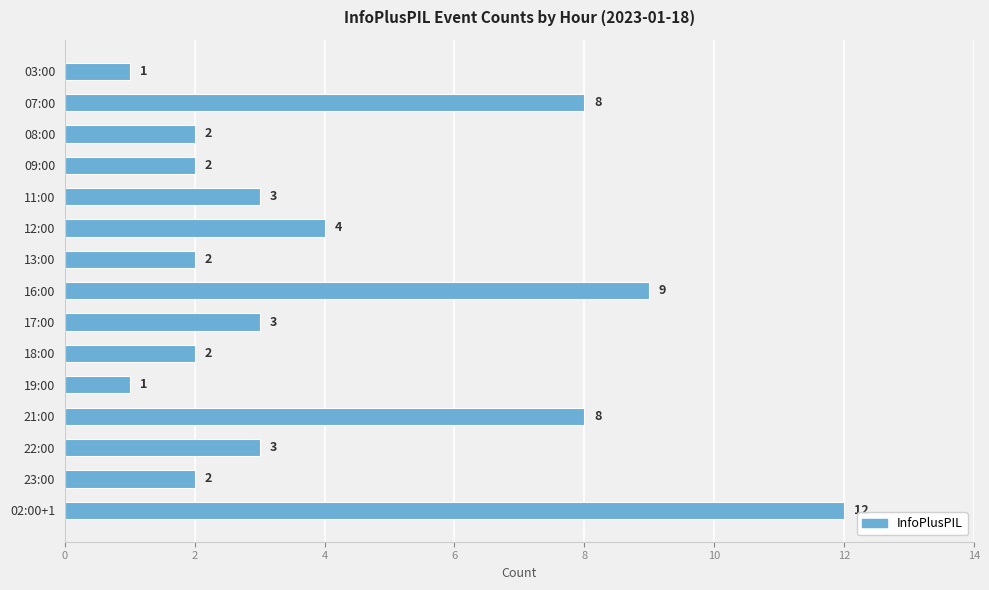

Which category has the highest value across all series?

02:00+1